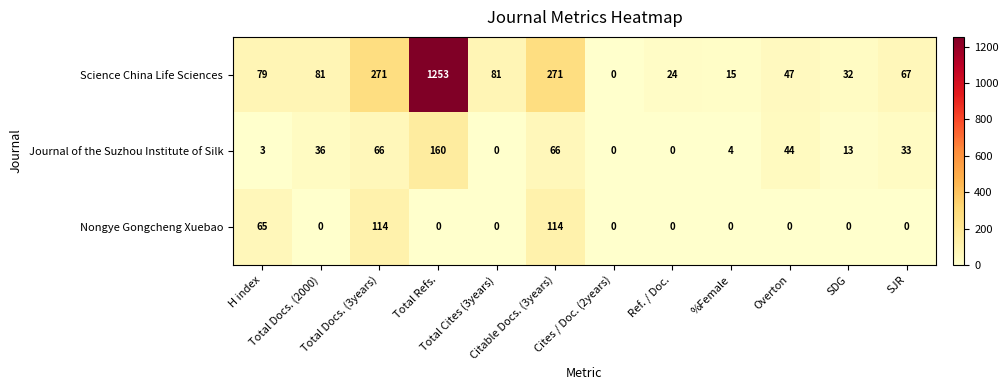

Which series has the largest range (max minus min)?

Science China Life Sciences